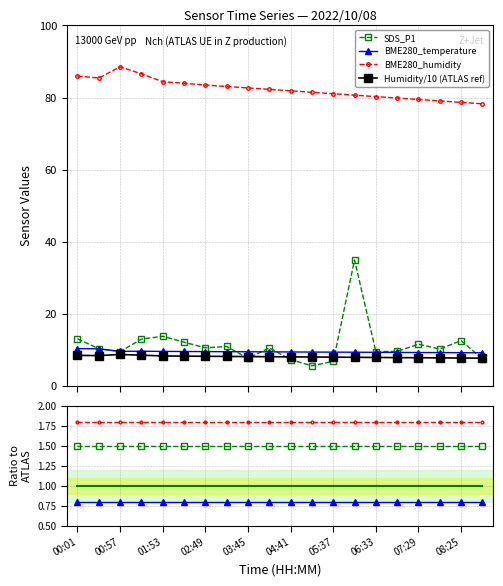

At which category does BME280_temperature reach its first local peak?

01:25